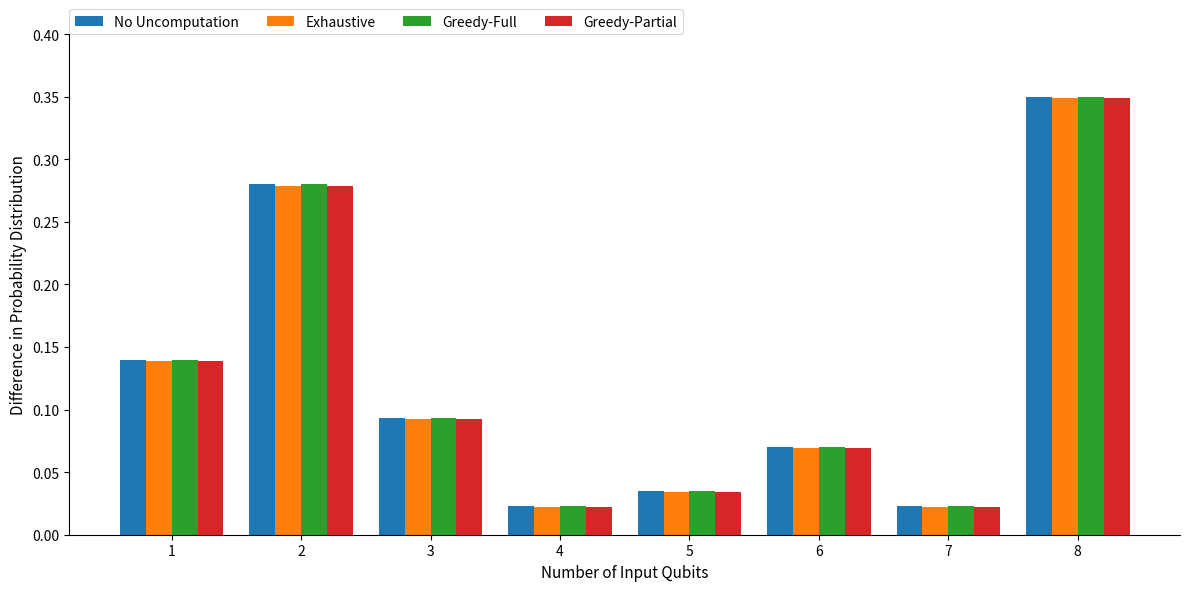

Is the value of Greedy-Full at 4 greater than the value of Greedy-Partial at 5?

No